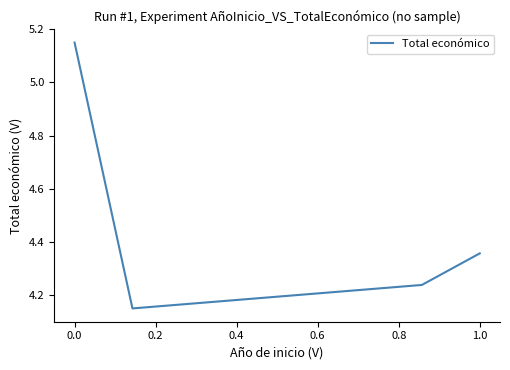

What is the difference between the maximum and minimum values?

1.0